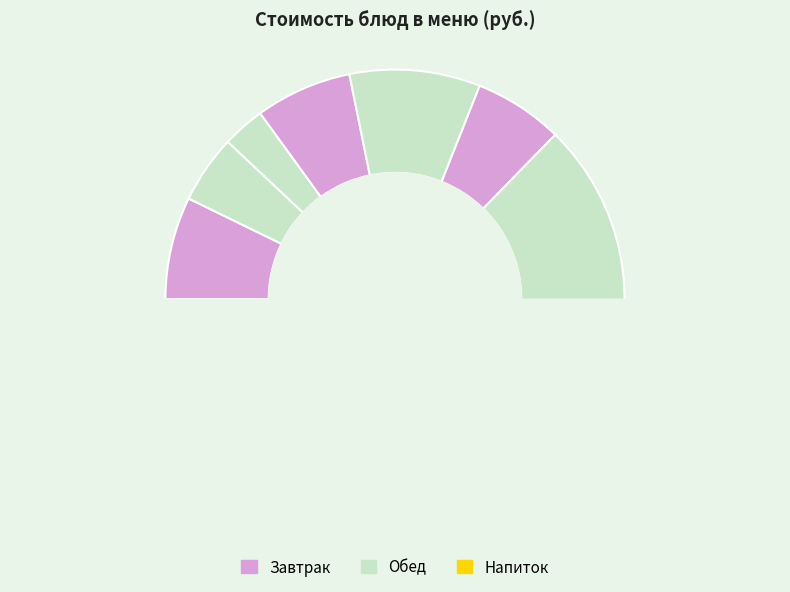

What is the change in value from Масло сливочное to Компот ягодный?

-11.2